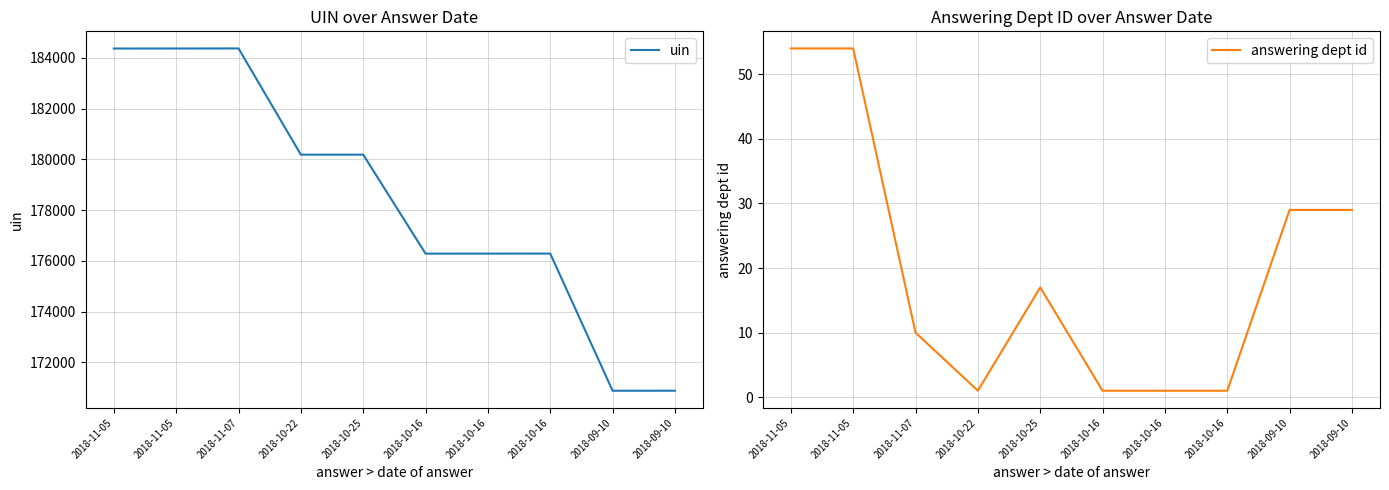

The answering dept id series shows 1 at 2018-10-16. True or false?

True